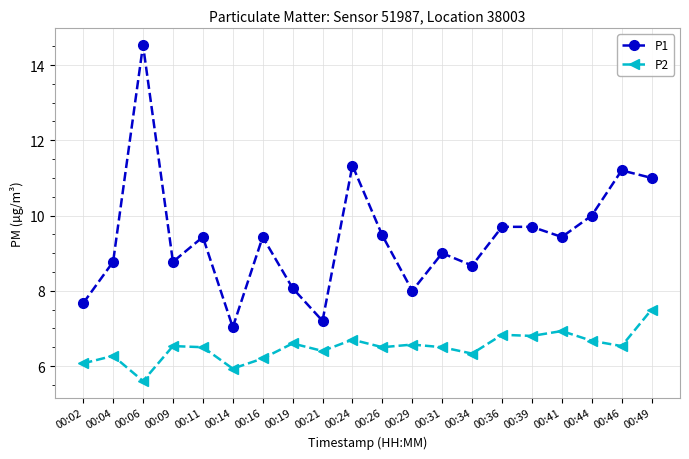

Where is the first local minimum for P2?

00:06